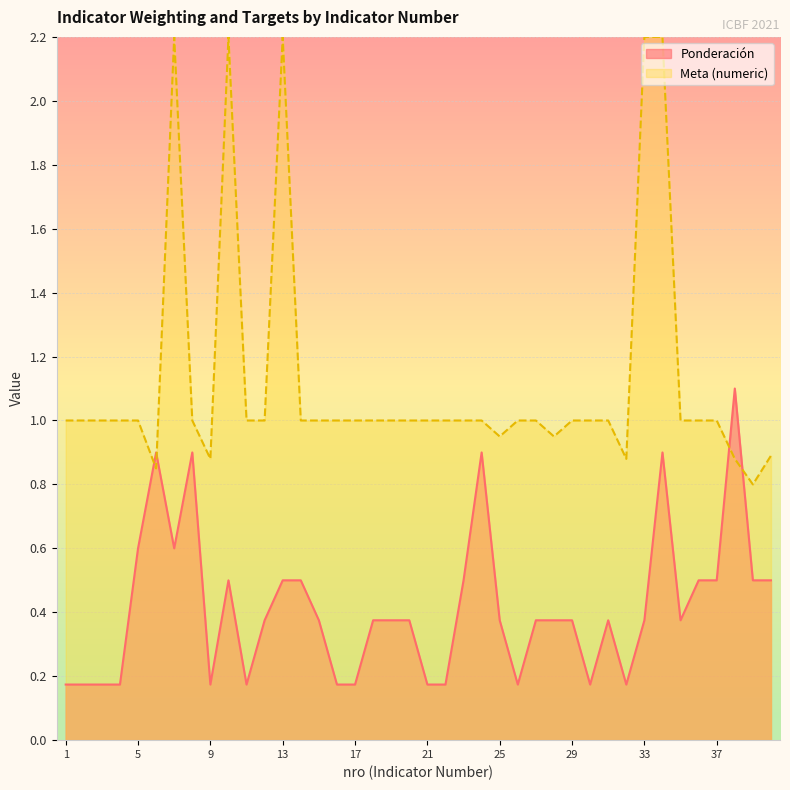

What is the sum of the values at 33 and 17?

0.5